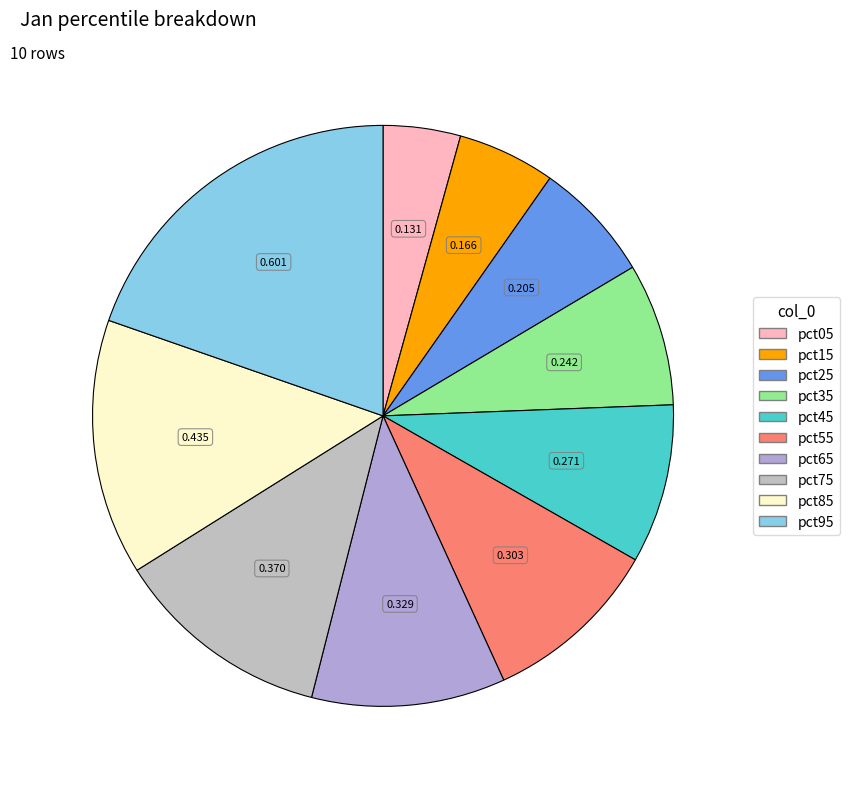

Does any single category account for the majority?

No